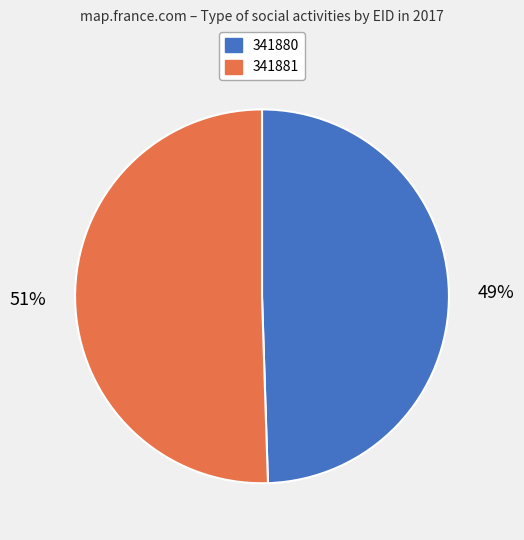

Does 341881 account for over 50% of the chart?

Yes